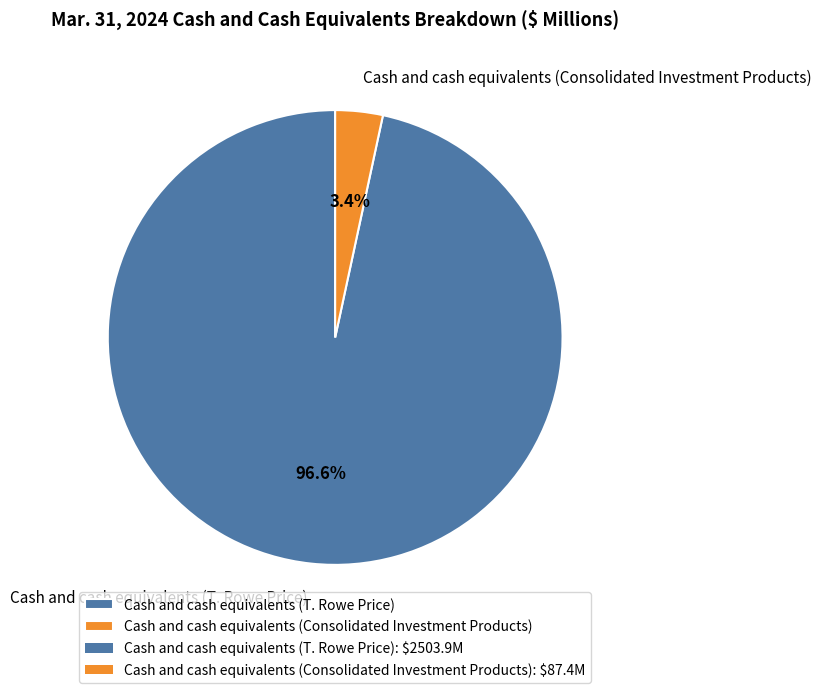

Is it true that Cash and cash equivalents (T. Rowe Price) is 91% of the pie?

False